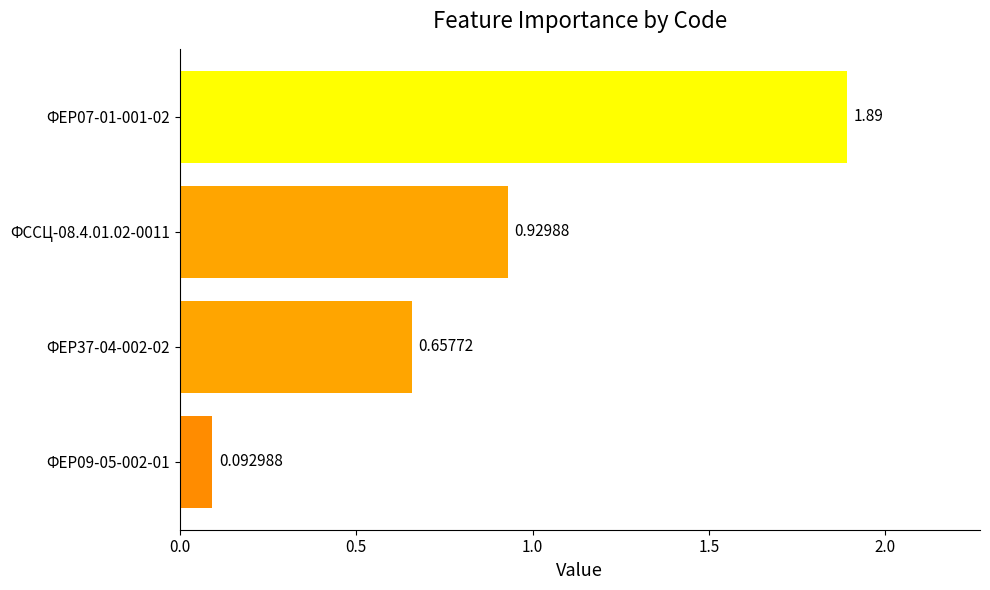

What is the change in value from ФЕР37-04-002-02 to ФЕР09-05-002-01?

-0.6